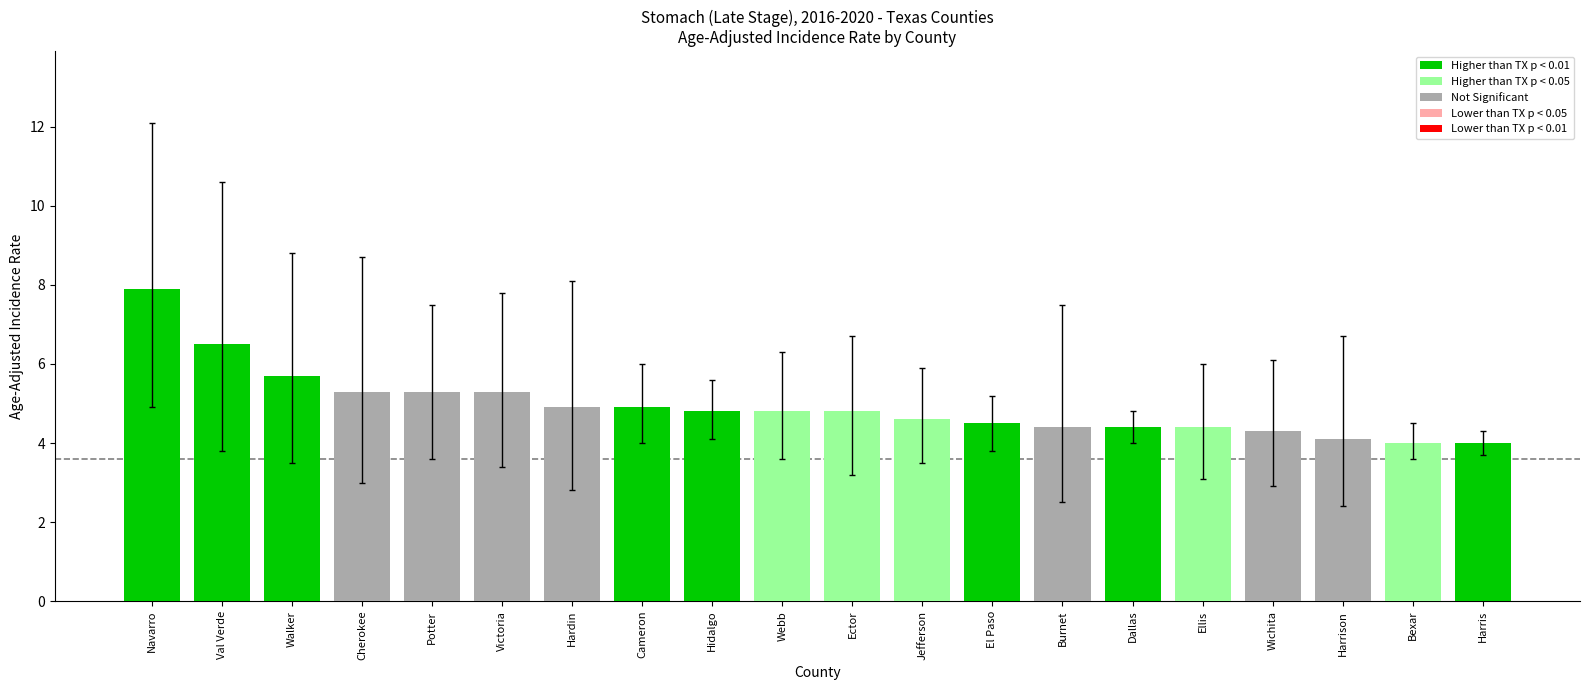

What is the maximum value shown in the chart?

7.9